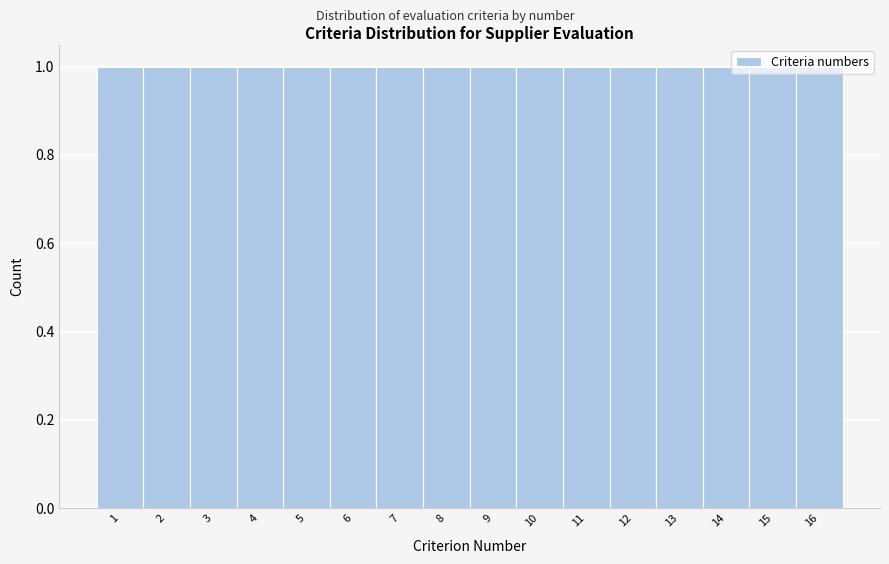

Reading left to right, list every bar in this chart as the range it spans on the x-axis followed by its height. The values are not printed on the chart, so give them approximately, as read against the axis.

0.5 to 1.5: 1
1.5 to 2.5: 1
2.5 to 3.5: 1
3.5 to 4.5: 1
4.5 to 5.5: 1
5.5 to 6.5: 1
6.5 to 7.5: 1
7.5 to 8.5: 1
8.5 to 9.5: 1
9.5 to 10.5: 1
10.5 to 11.5: 1
11.5 to 12.5: 1
12.5 to 13.5: 1
13.5 to 14.5: 1
14.5 to 15.5: 1
15.5 to 16.5: 1